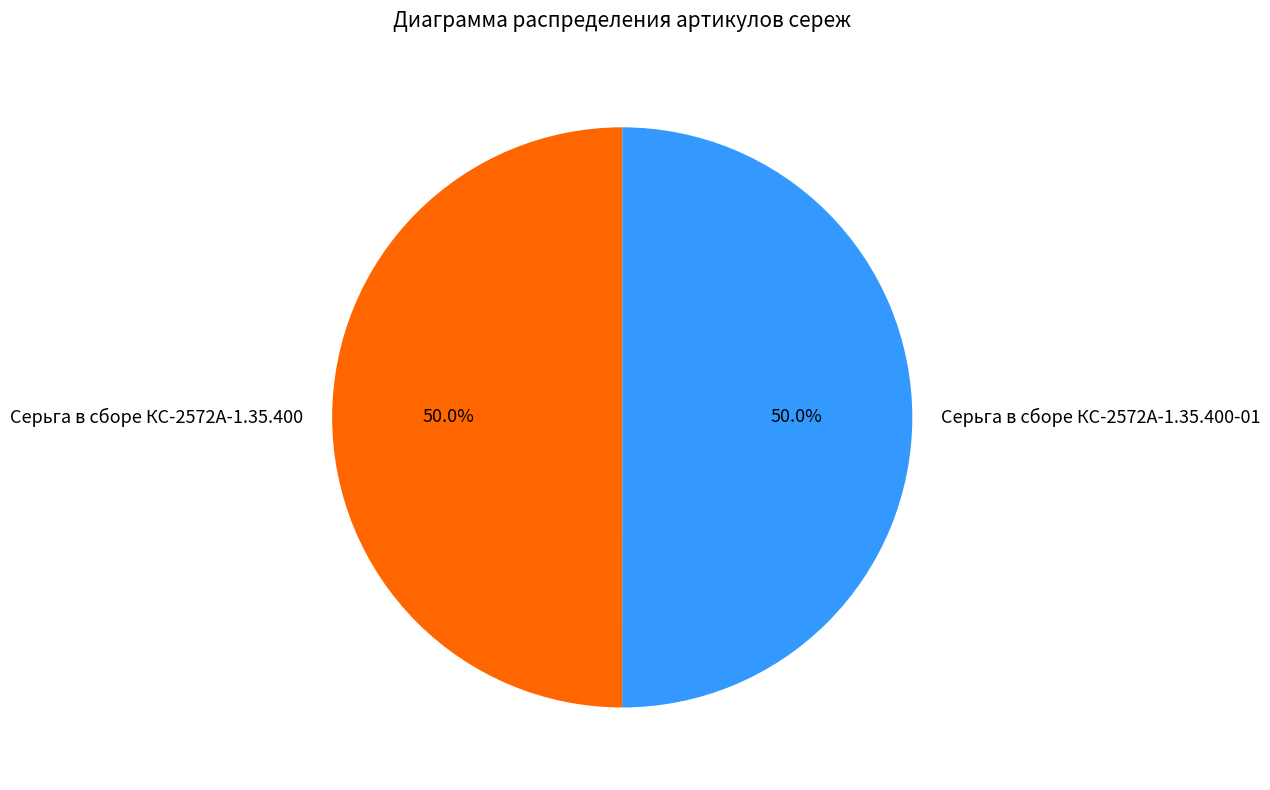

How many slices are in this pie chart?

2